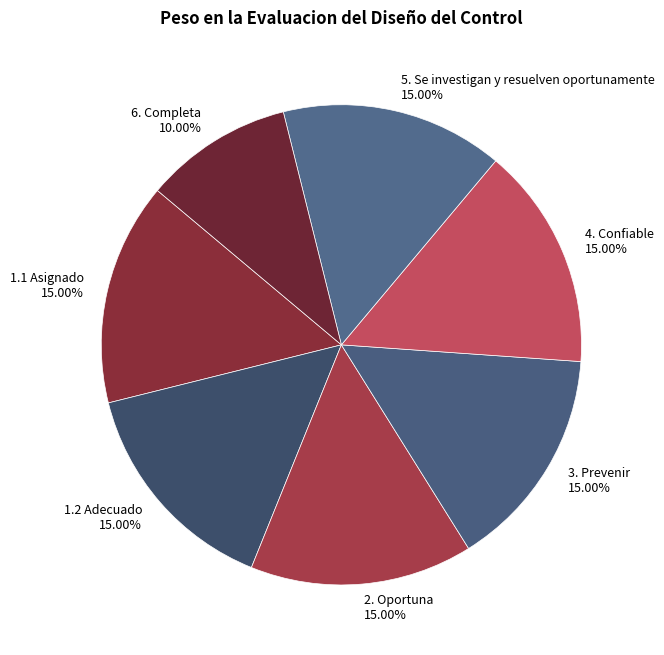

Count the number of slices in the pie.

7